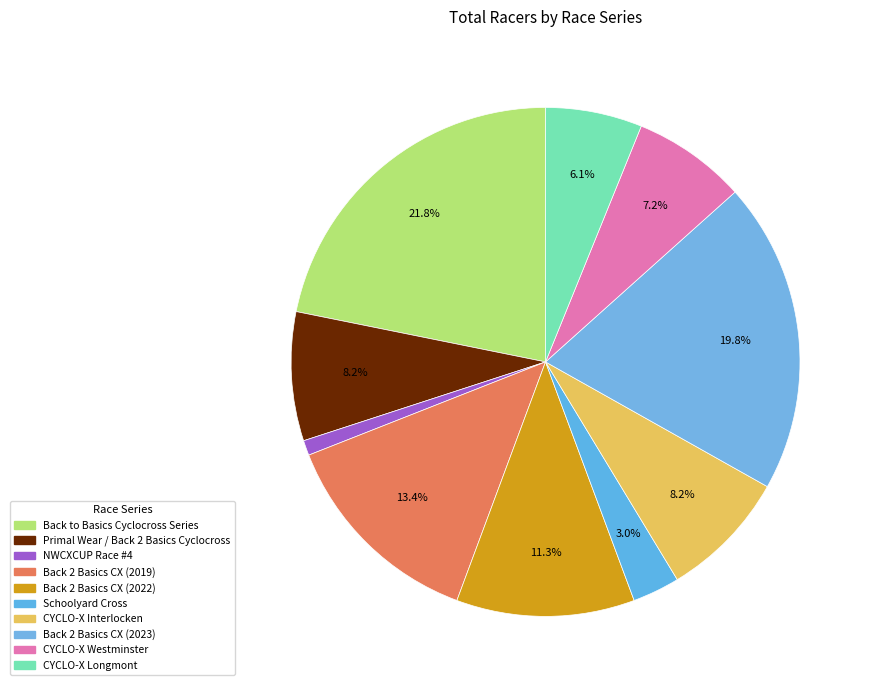

What is the smallest slice in the pie chart?

NWCXCUP Race #4